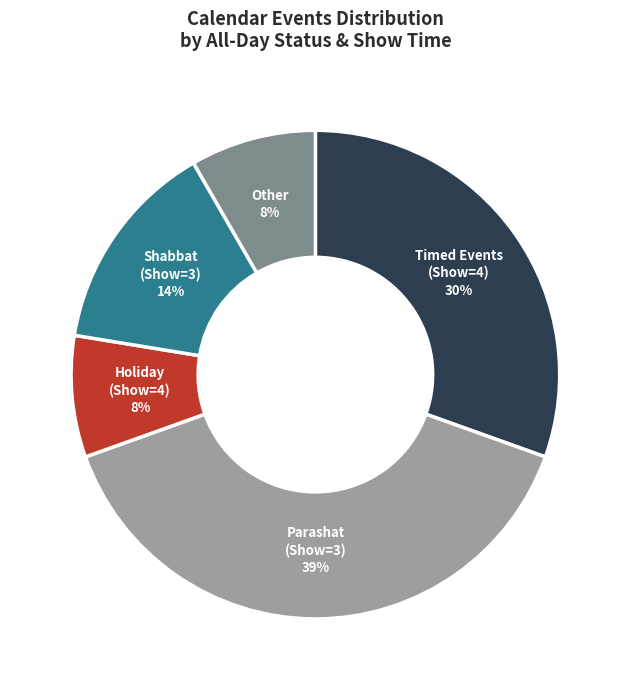

How many segments does this pie chart have?

5